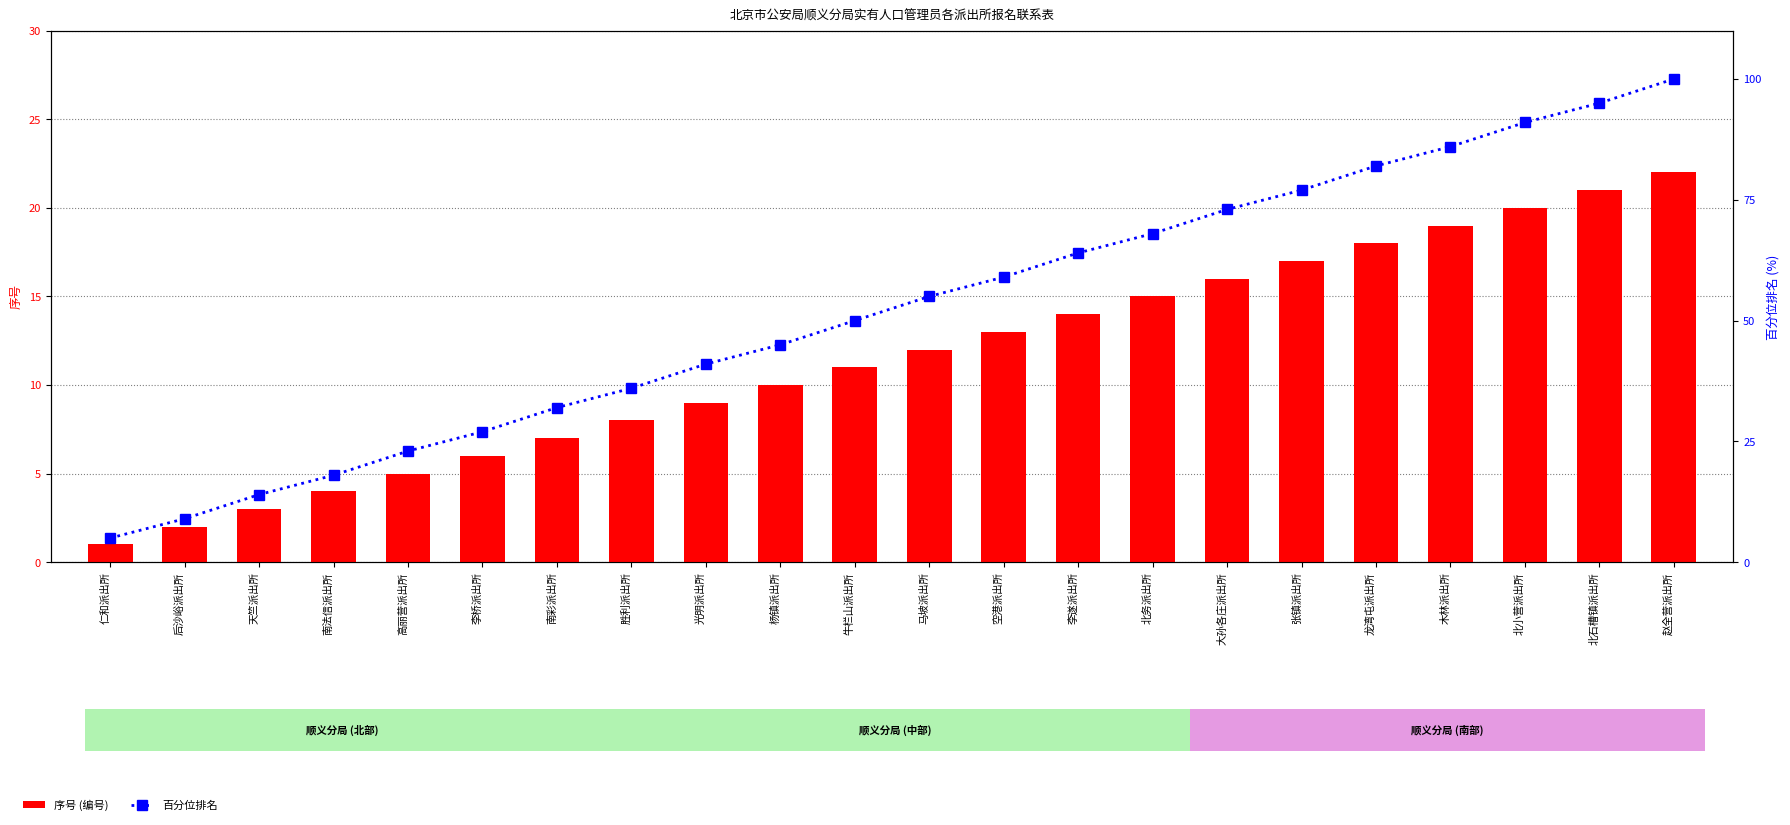

Between 后沙峪派出所 and 北务派出所, which series saw the biggest shift?

百分位排名